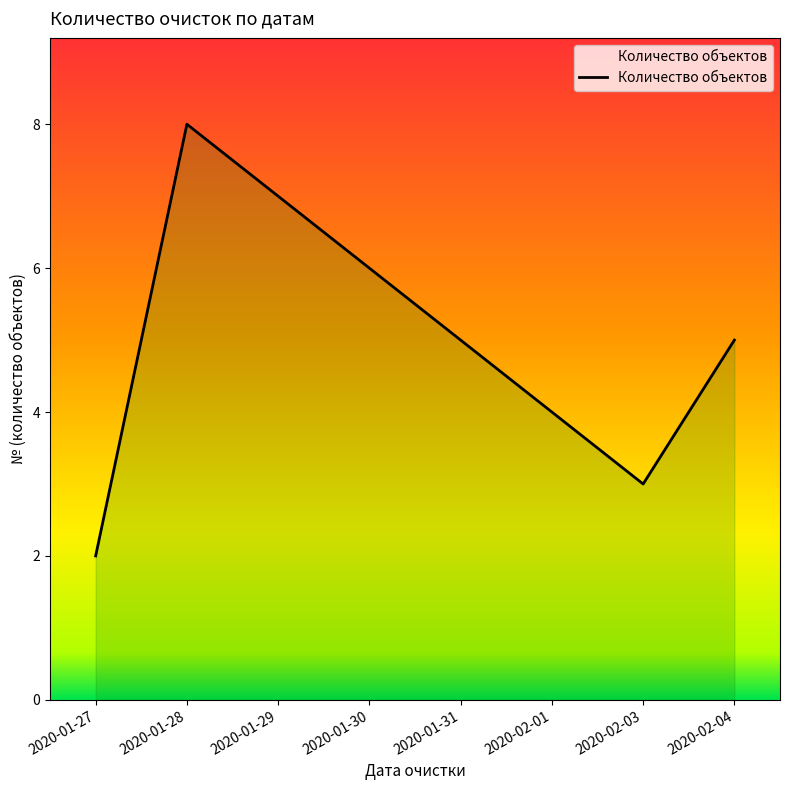

At which category does the data reach its first local peak?

2020-01-28